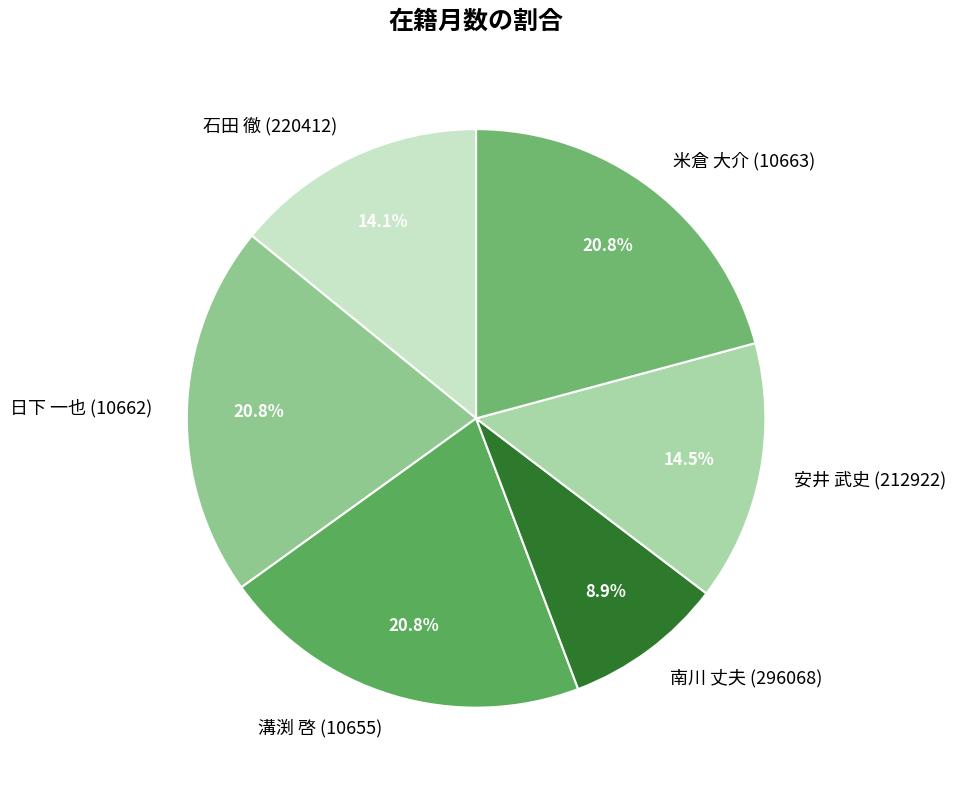

How many segments does this pie chart have?

6